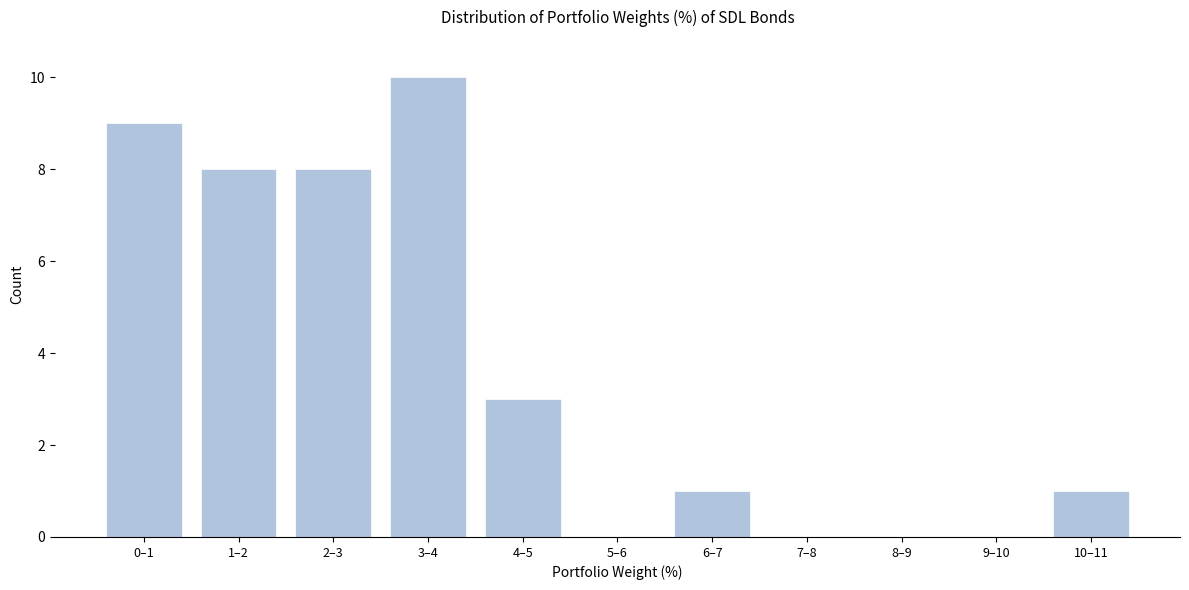

Reading left to right, transcribe all the data shown in this chart.

0–1=9	1–2=8	2–3=8	3–4=10	4–5=3	5–6=0	6–7=1	7–8=0	8–9=0	9–10=0	10–11=1